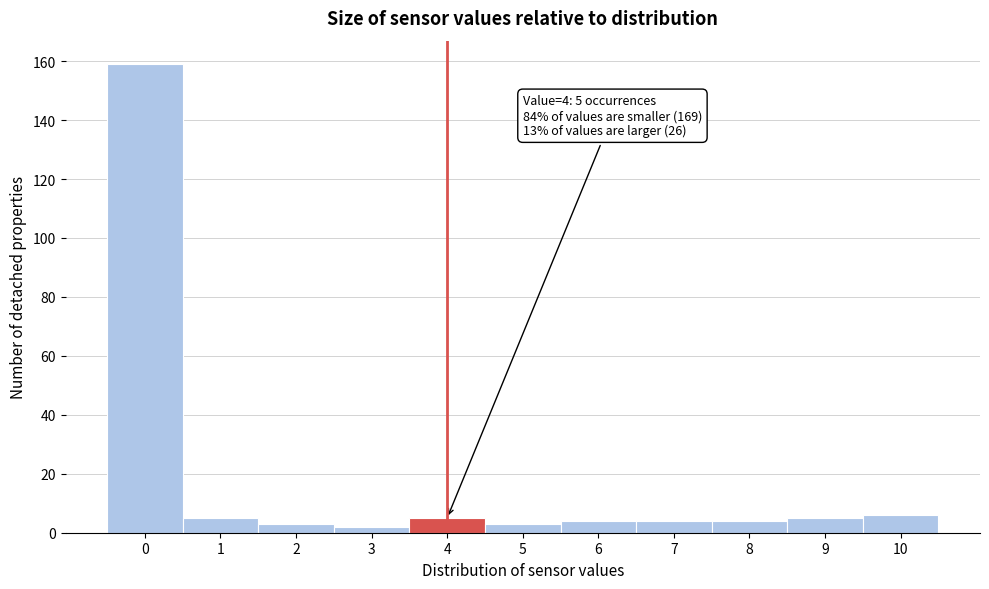

Reading right to left, list all the values displayed in this chart.

10=6	9=5	8=4	7=4	6=4	5=3	4=5	3=2	2=3	1=5	0=159